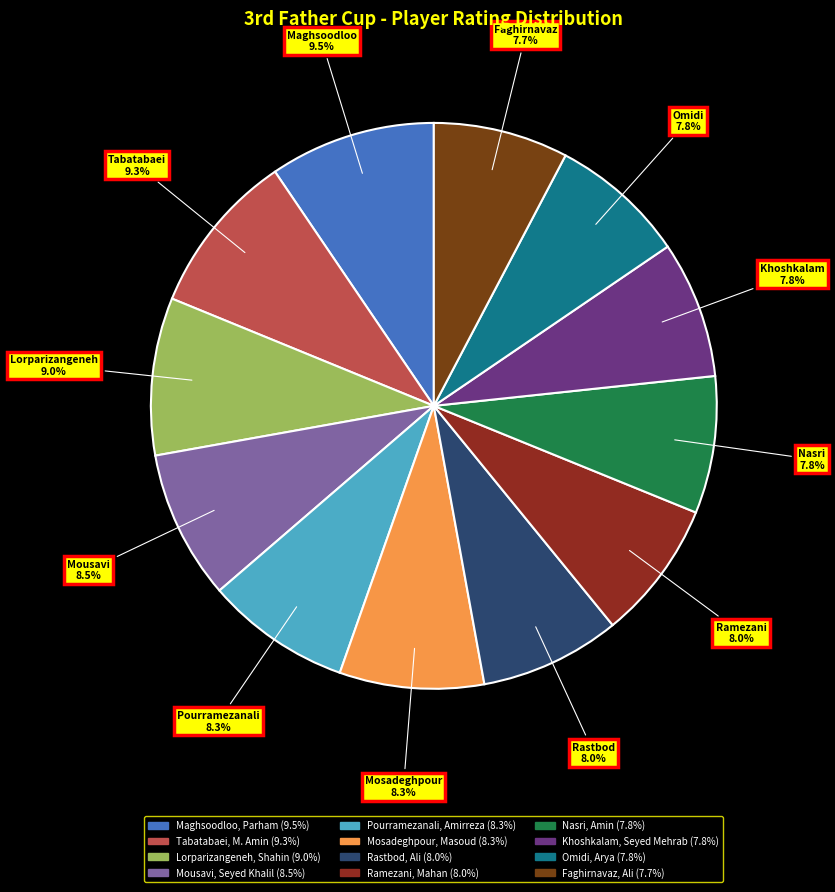

Does any single category account for the majority?

No